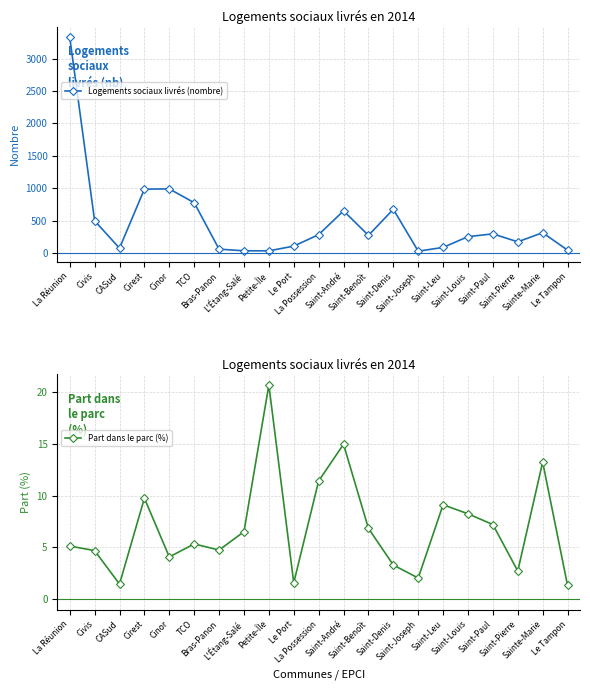

True or false: Part dans le parc (%) and Logements sociaux livrés (nombre) intersect in this chart.

False